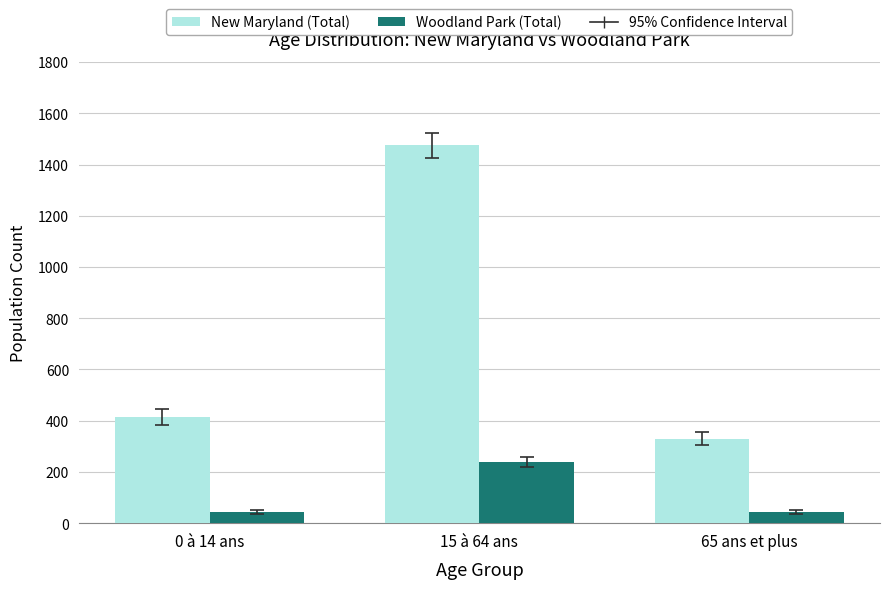

What is the label of the 2nd bar from the right?

15 à 64 ans